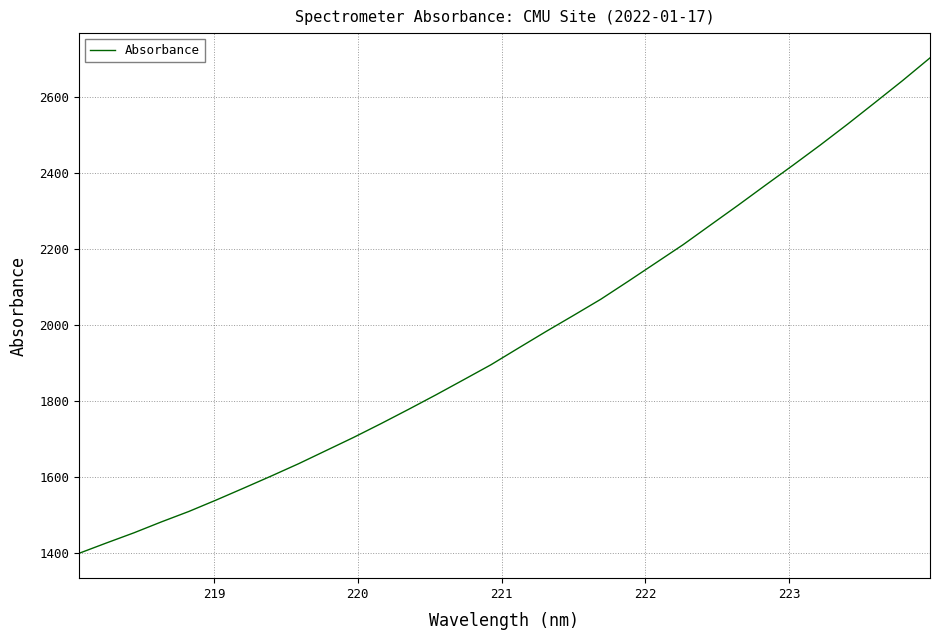

What is the smallest value displayed?

1399.9